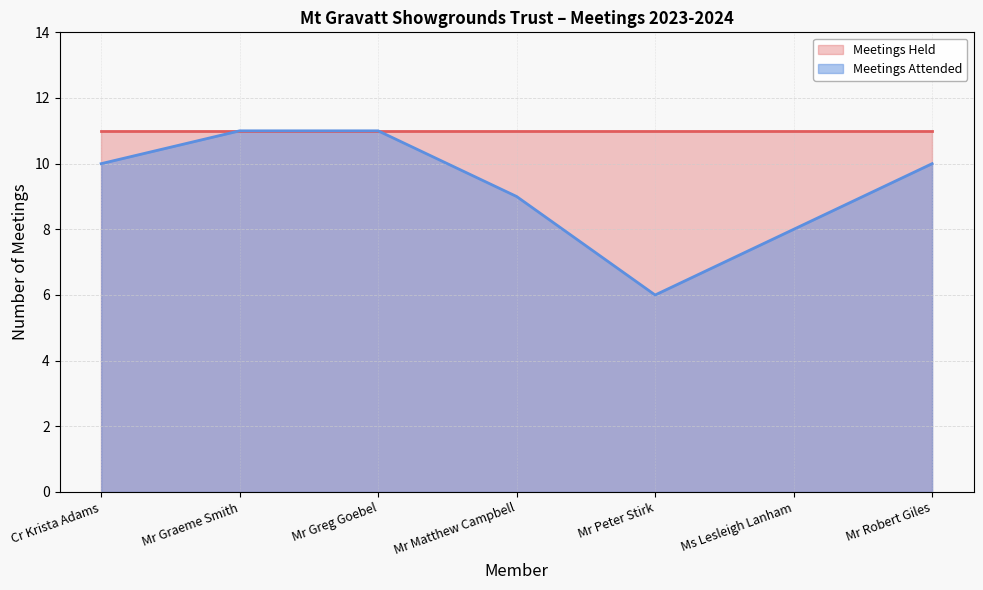

Count the number of data series in this chart.

2